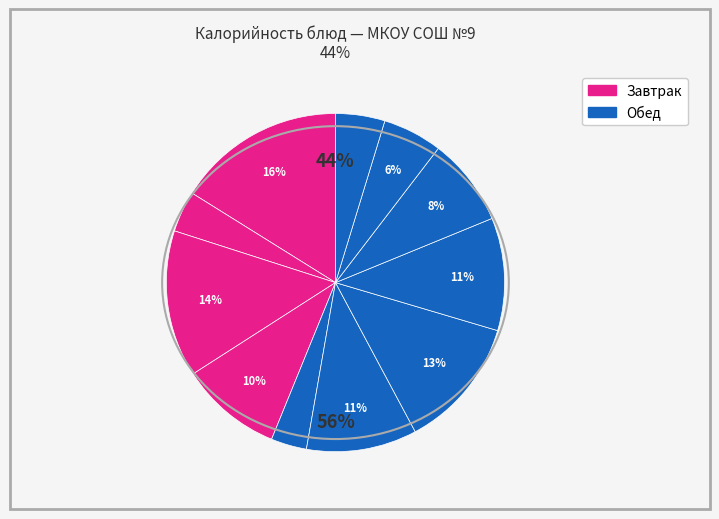

How many segments does this pie chart have?

11